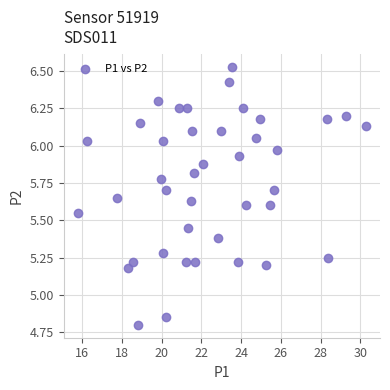

What is the range of Y values (max minus min)?

1.7